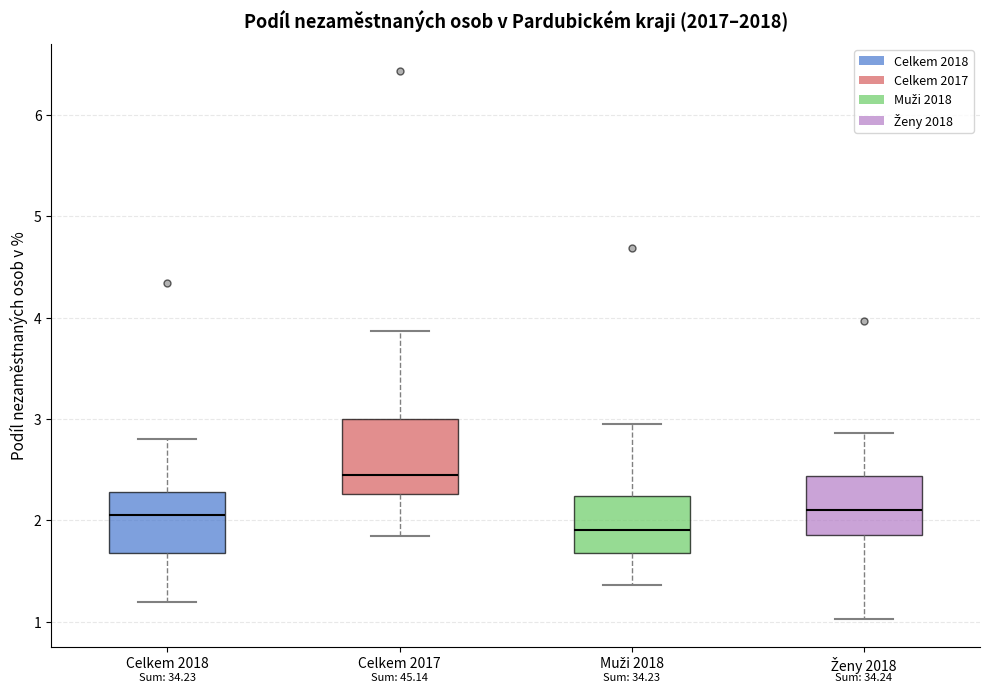

Which box is the tallest, from its lower edge to its upper edge?

Celkem 2017